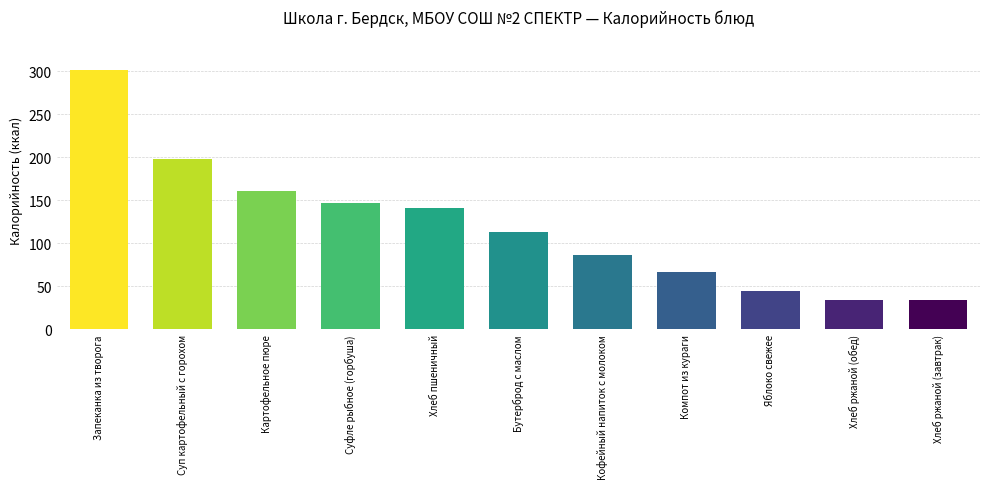

What is the value of the 1st bar from the left?

301.3